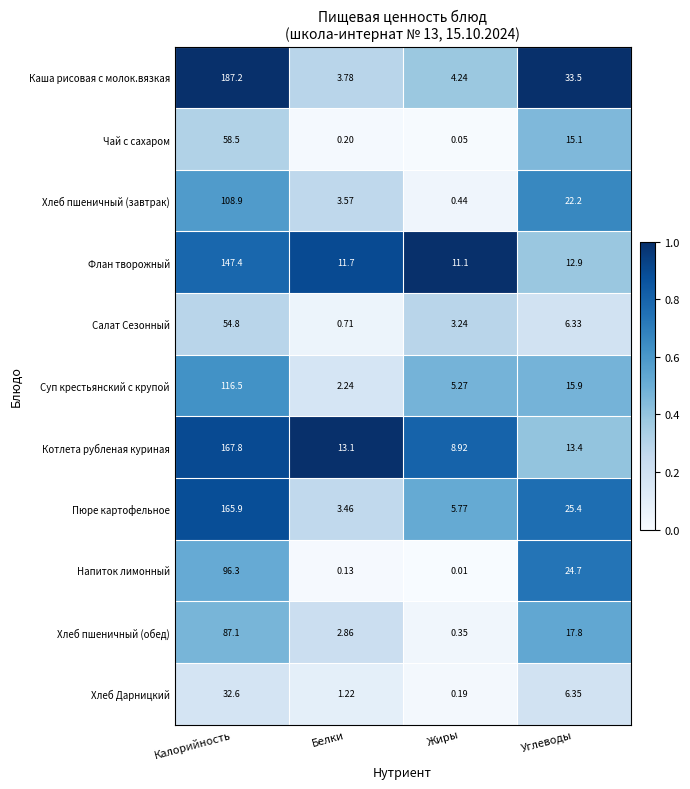

How many distinct data groups are displayed?

11